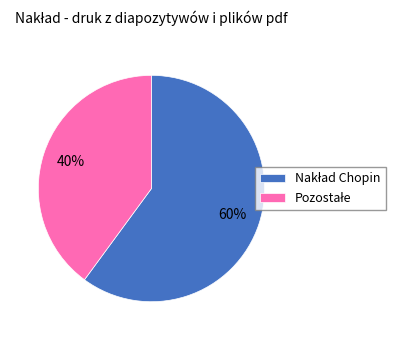

To the nearest percent, what is the difference between the largest and smallest slice percentages?

20%